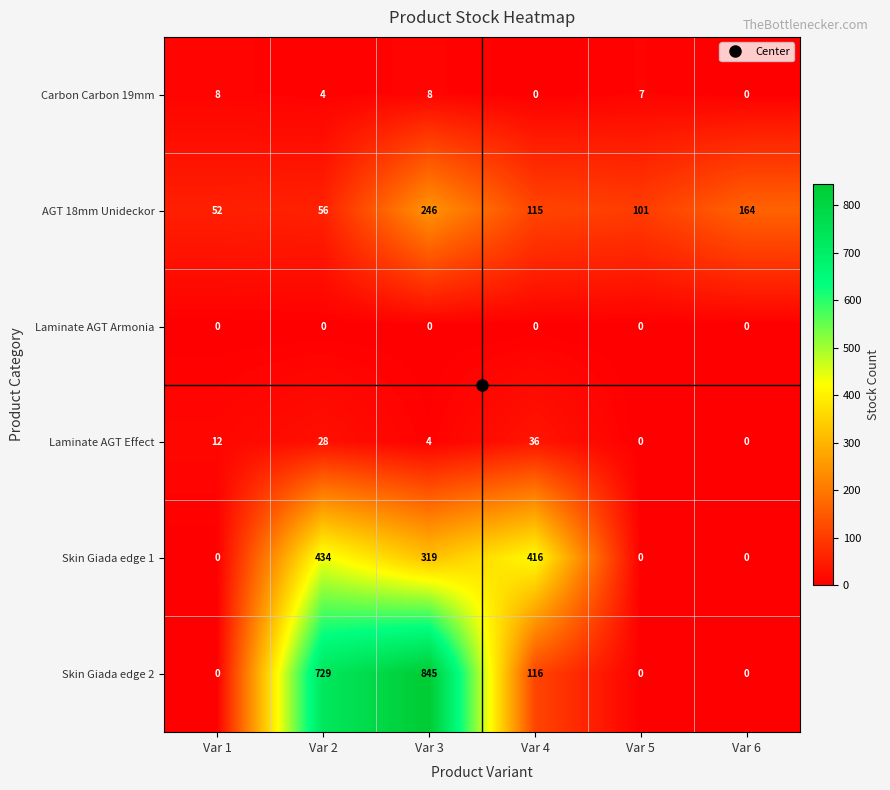

What is the spread (max minus min) of values at Var 3?

845